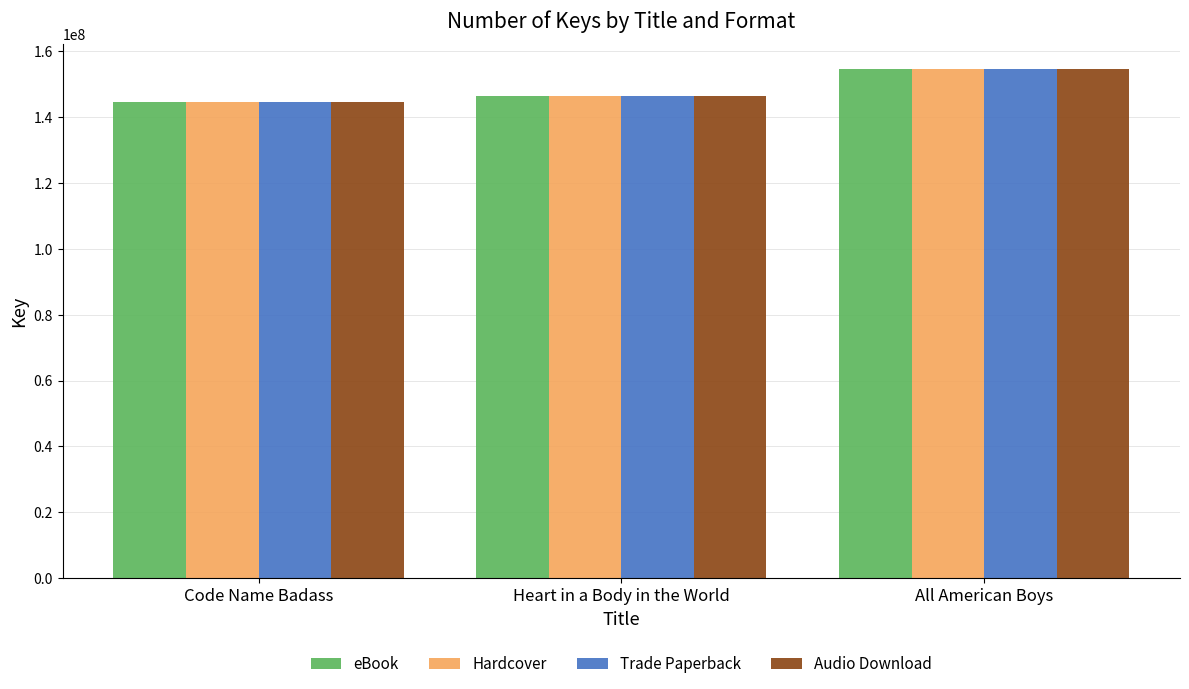

What is the sum of the Audio Download values at Code Name Badass and All American Boys?

299042944